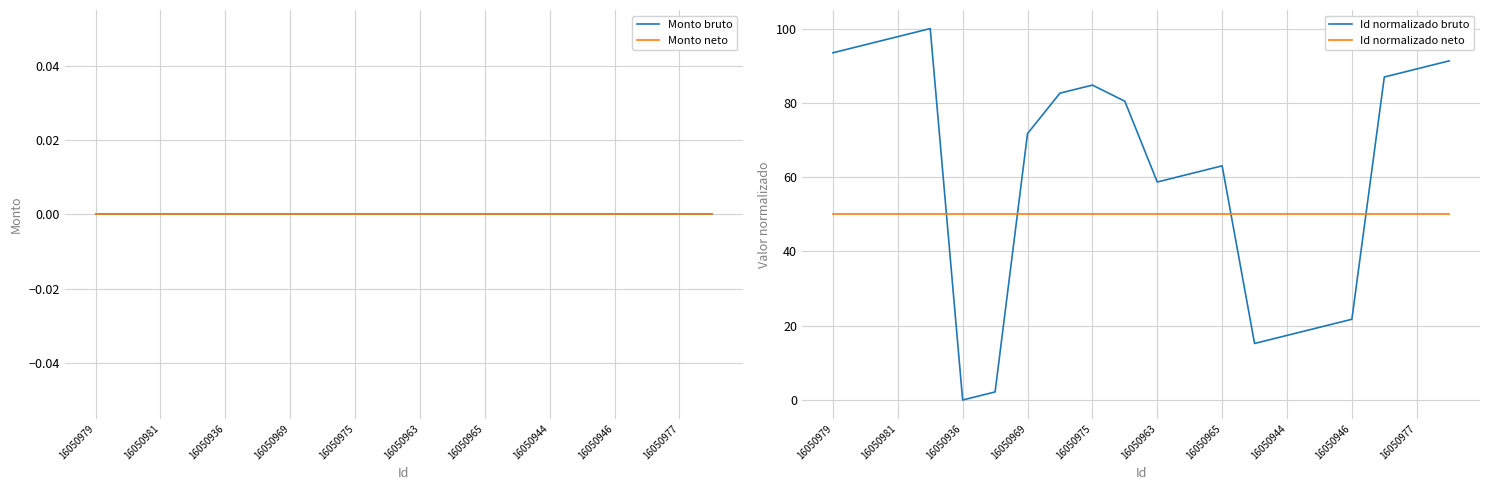

Is this an area chart (filled region under the line)?

No